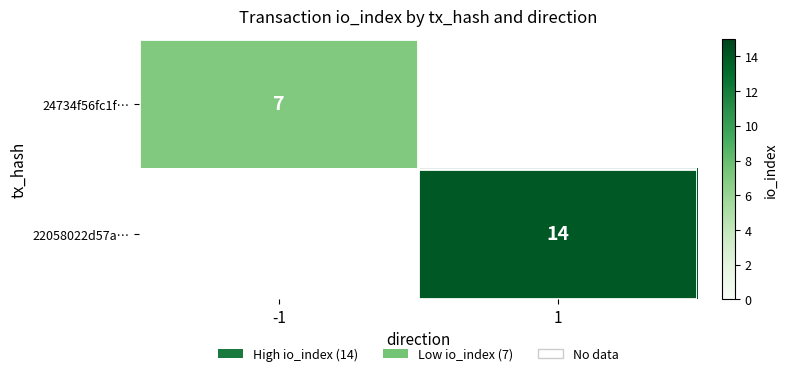

The 24734f56fc1f… series shows 7 at -1. True or false?

True